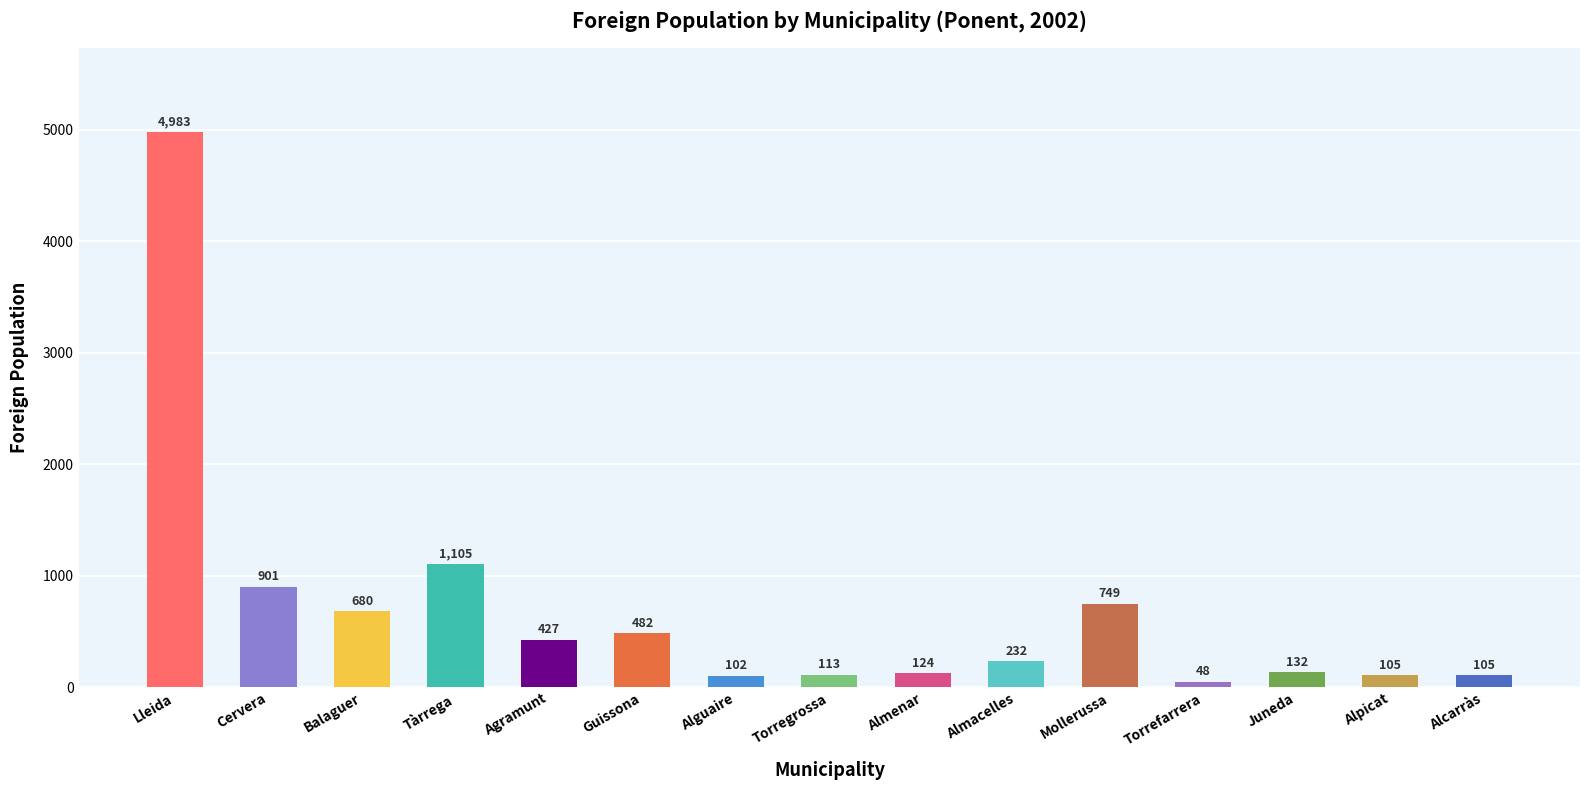

Which category has the lowest value across all series?

Torrefarrera